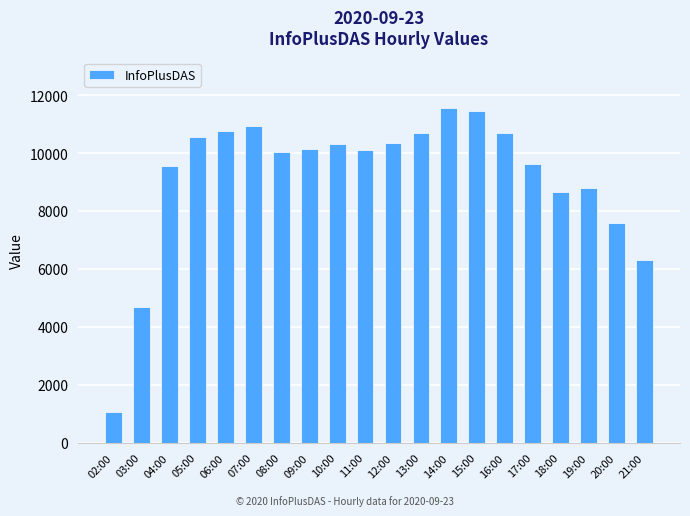

Which has a higher value, 05:00 or 21:00?

05:00